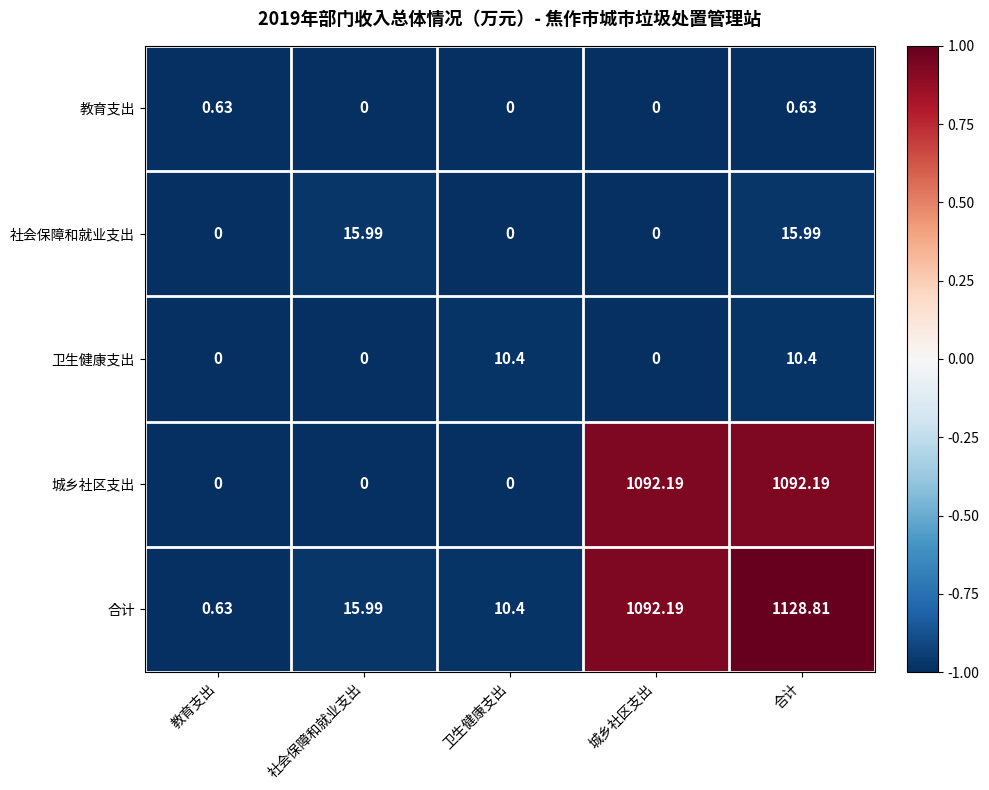

Rank the series by their maximum value, from lowest to highest.

教育支出, 卫生健康支出, 社会保障和就业支出, 城乡社区支出, 合计